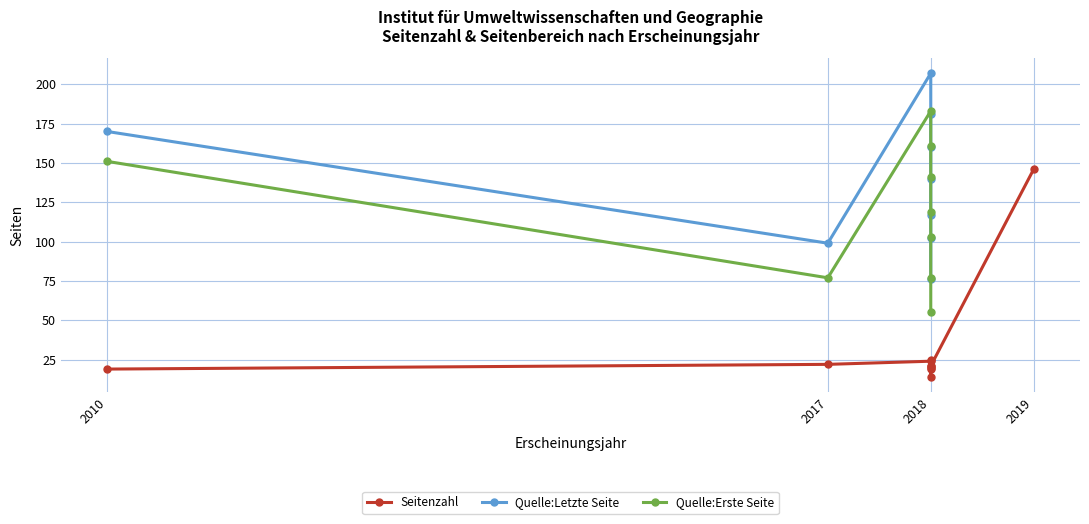

List the series in order of their peak value, highest first.

Quelle:Letzte Seite, Quelle:Erste Seite, Seitenzahl